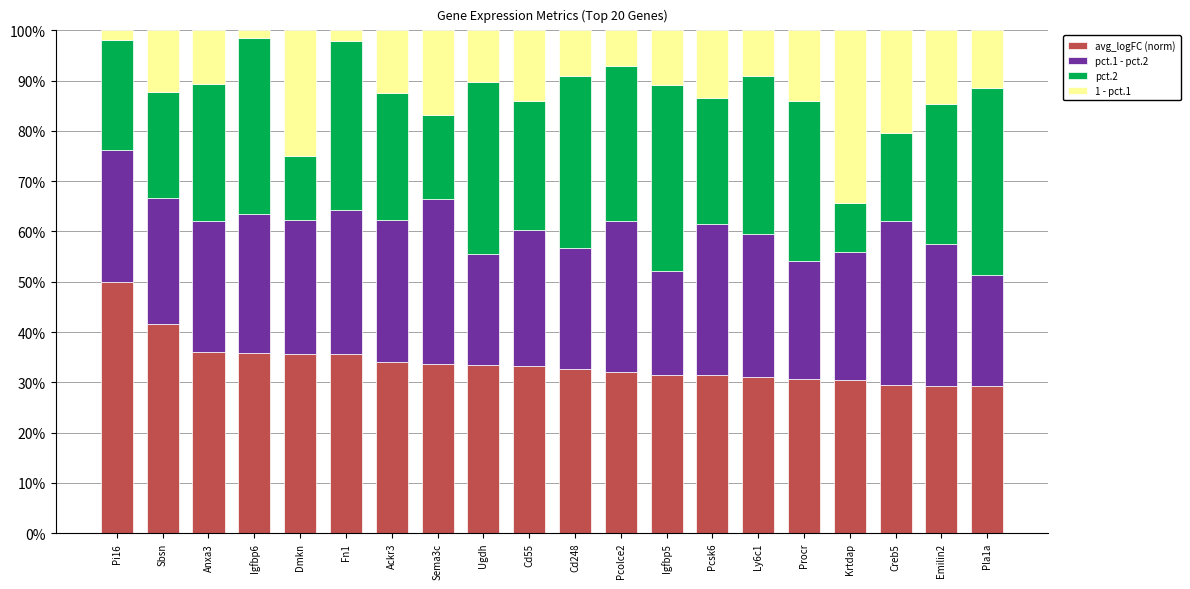

What is the total value across all series at Creb5?

100.0